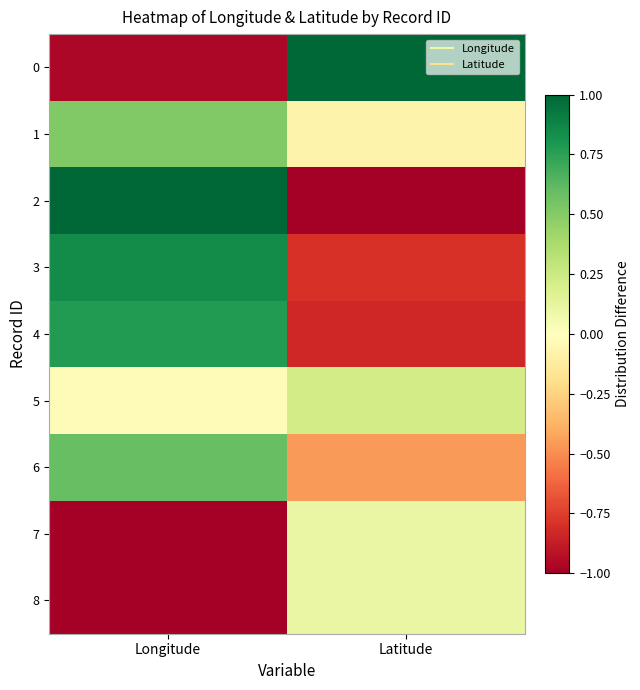

Reading left to right, transcribe all the data shown in this chart.

0: Longitude=-1.0	Latitude=1.0
1: Longitude=0.5	Latitude=-0.1
2: Longitude=1.0	Latitude=-1.0
3: Longitude=0.8	Latitude=-0.8
4: Longitude=0.8	Latitude=-0.8
5: Longitude=-0.0	Latitude=0.2
6: Longitude=0.6	Latitude=-0.5
7: Longitude=-1.0	Latitude=0.1
8: Longitude=-1.0	Latitude=0.1